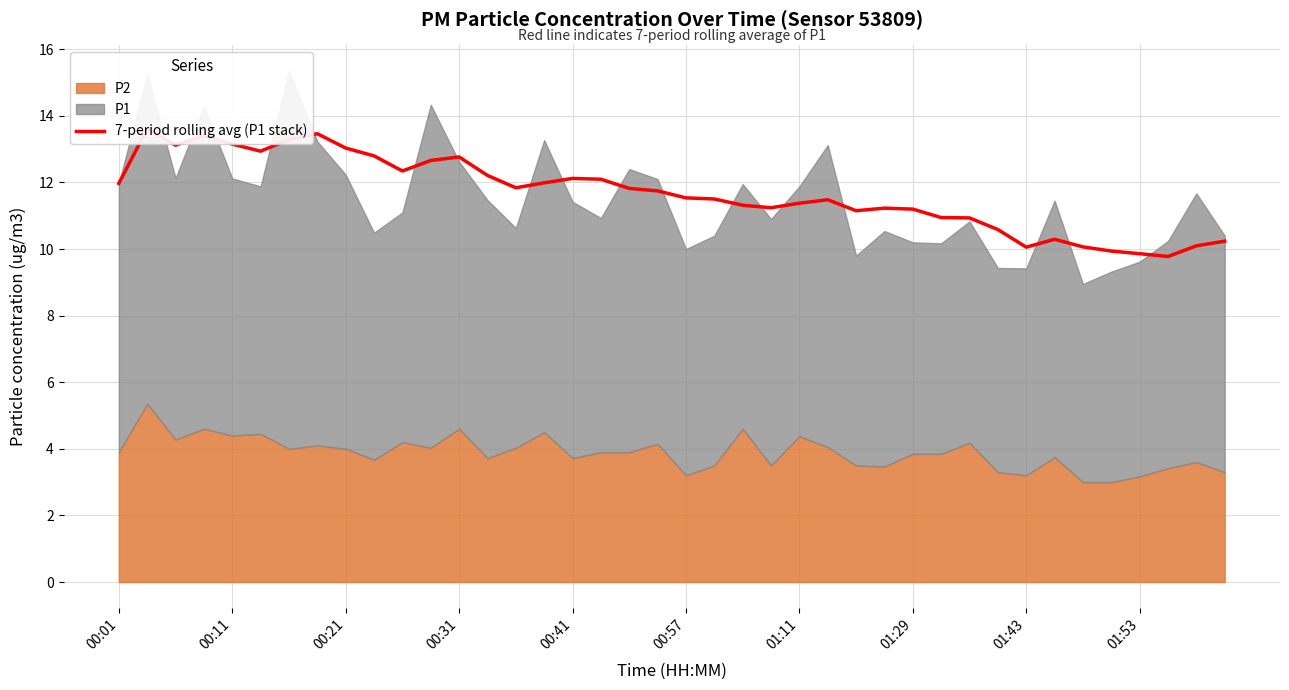

Read the value at 00:57.

11.5